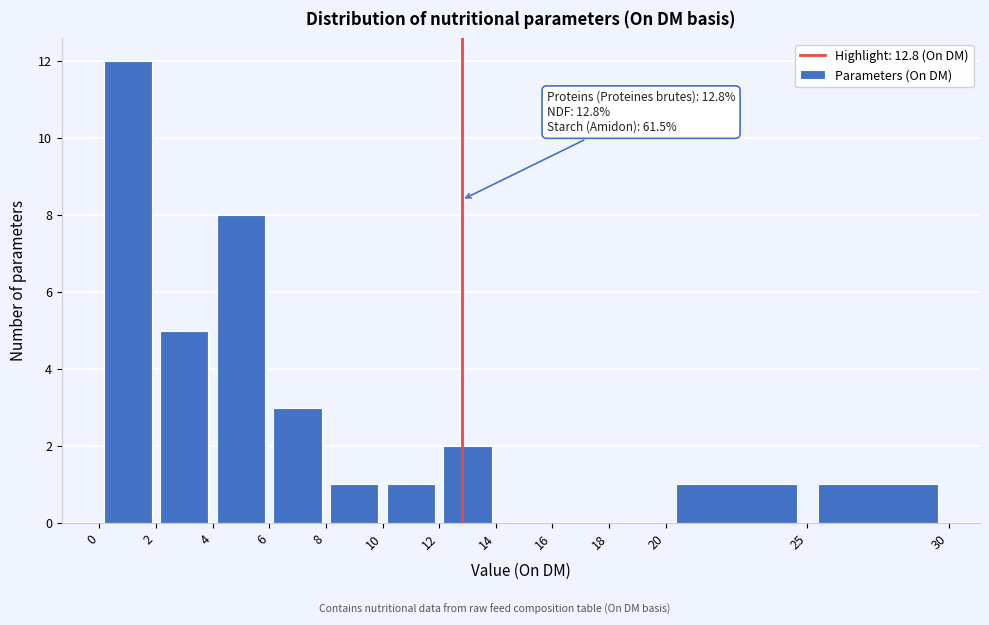

Over which range of the x-axis is the bar tallest?

0 to 2